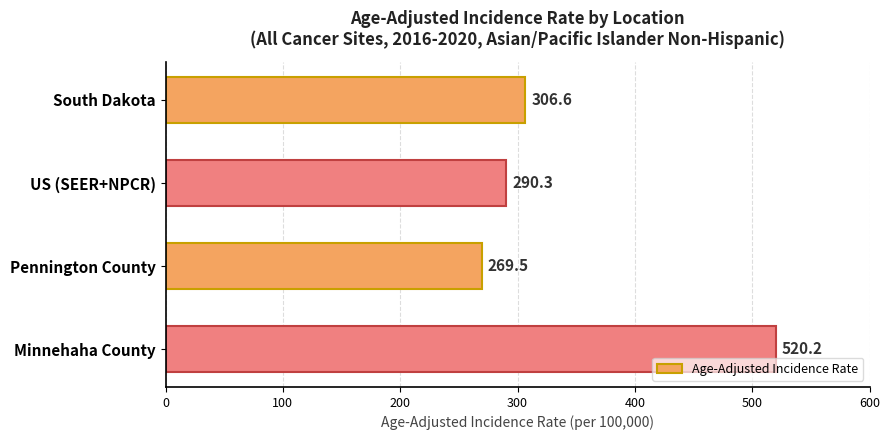

Which has a higher value, Pennington County or US (SEER+NPCR)?

US (SEER+NPCR)